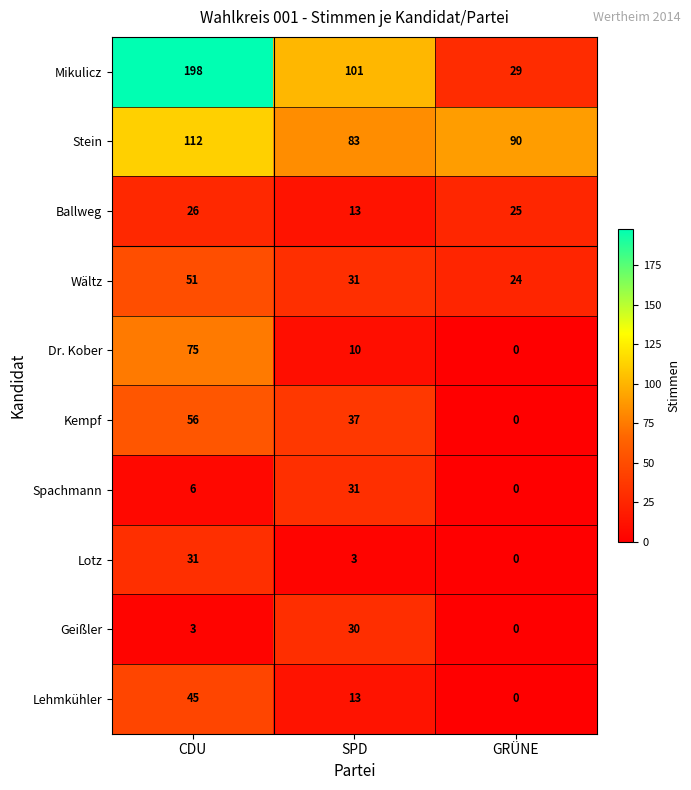

How many Wältz values are between 24 and 51?

3